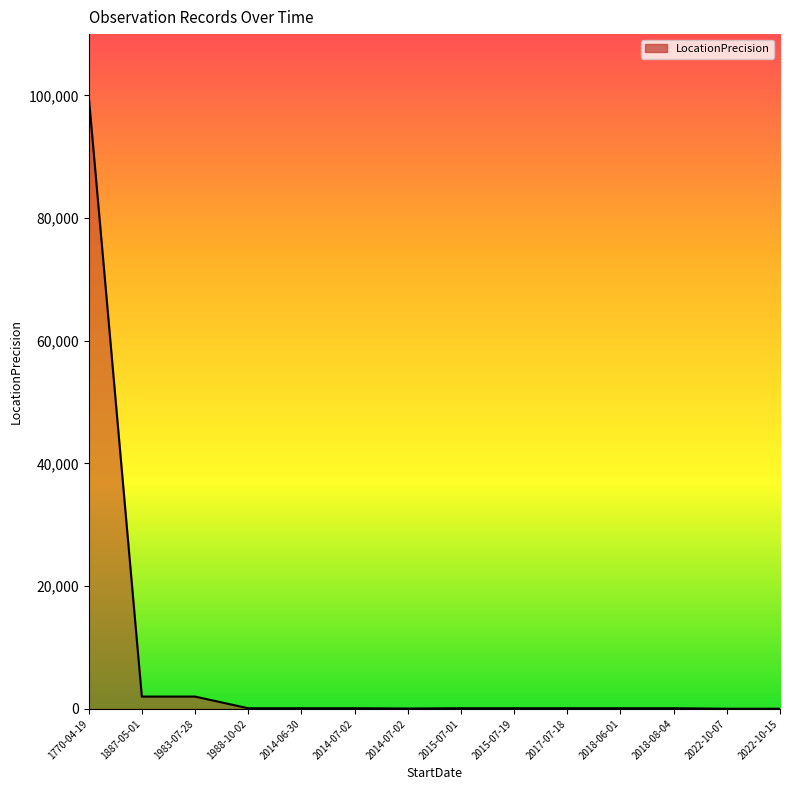

Read the value at 1887-05-01.

2000